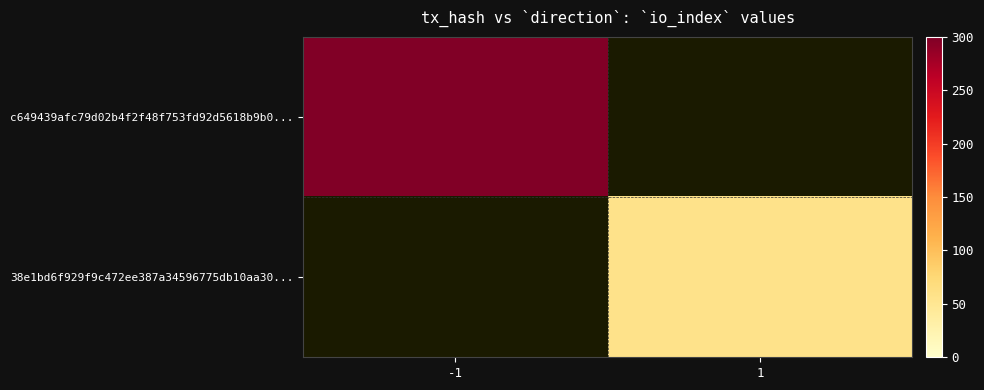

List the series in order of their peak value, highest first.

c649439afc79d02b4f2f48f753fd92d5618b9b0..., 38e1bd6f929f9c472ee387a34596775db10aa30...